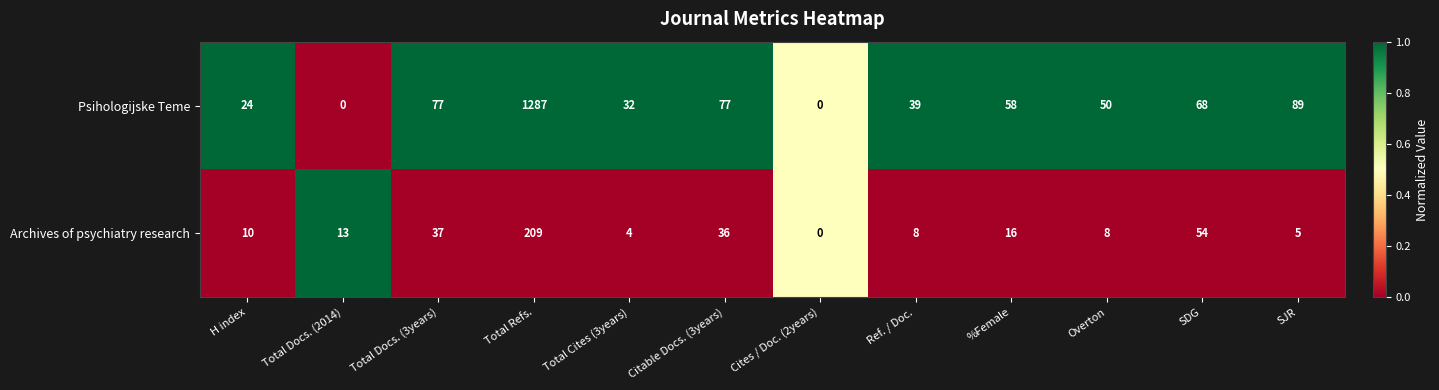

Reading left to right, what are all the values shown in this chart?

Psihologijske Teme: 24	0	77	1287	32	77	0	39	58	50	68	89
Archives of psychiatry research: 10	13	37	209	4	36	0	8	16	8	54	5